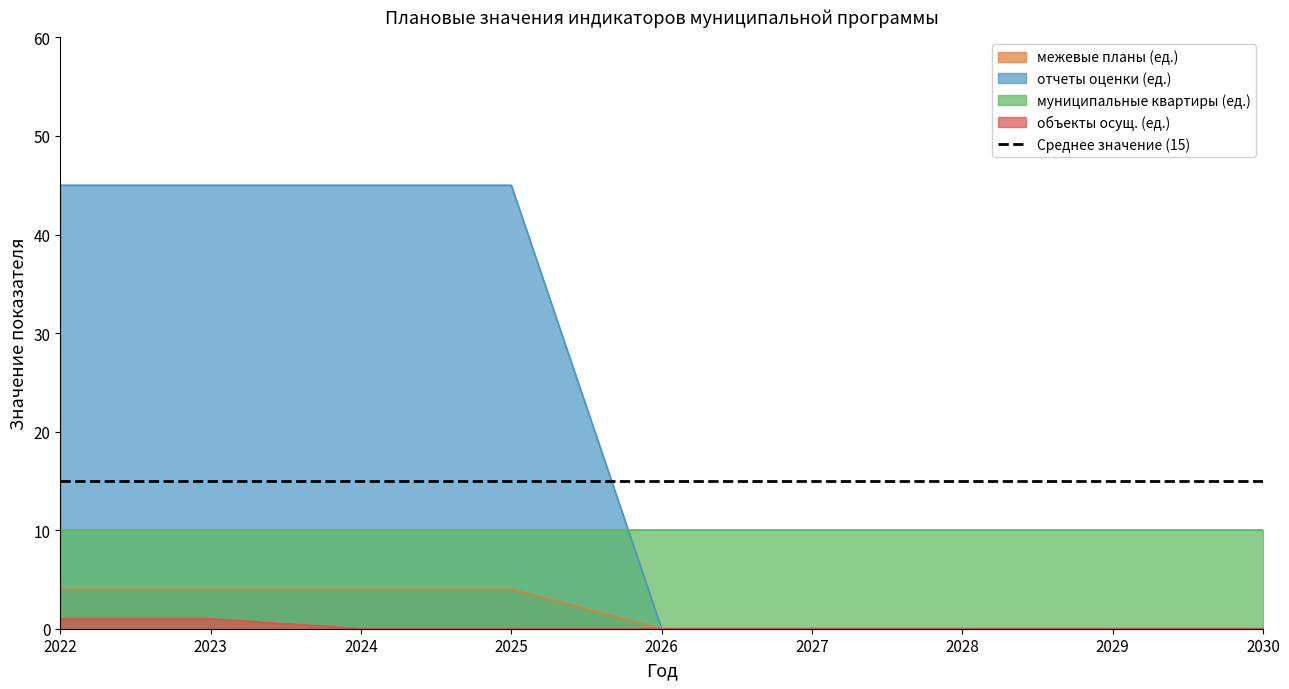

Read the отчеты оценки (ед.) value at 2024.

45